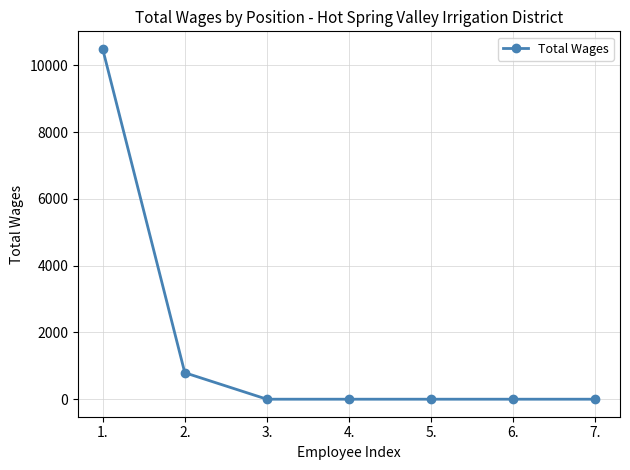

How many data points are above 0?

2